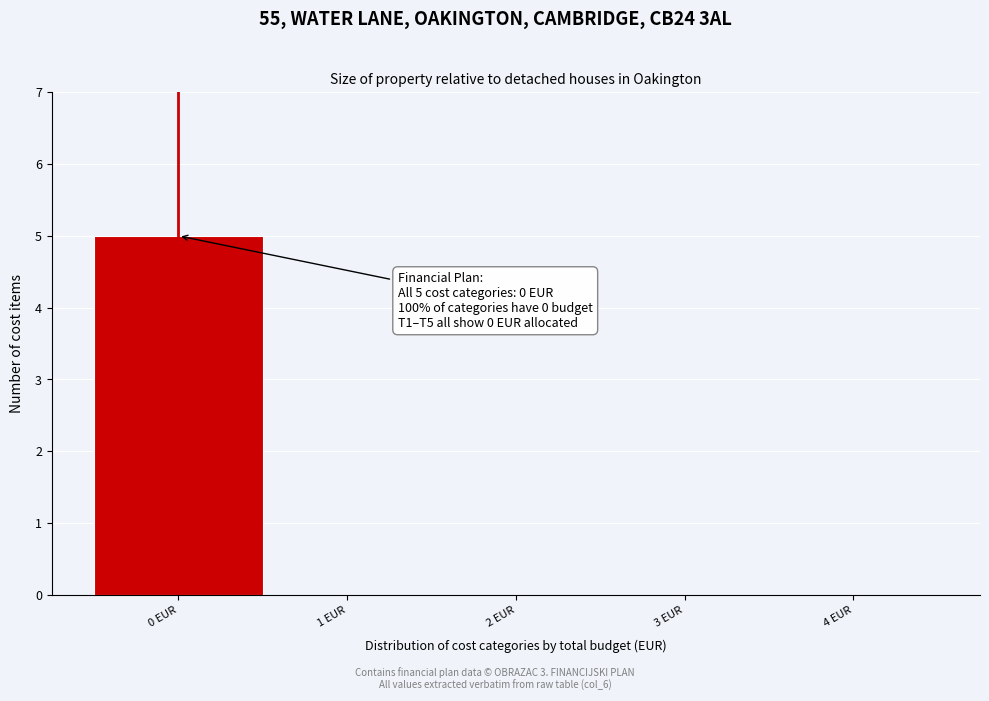

Between 0 EUR and 3 EUR, which is larger?

0 EUR